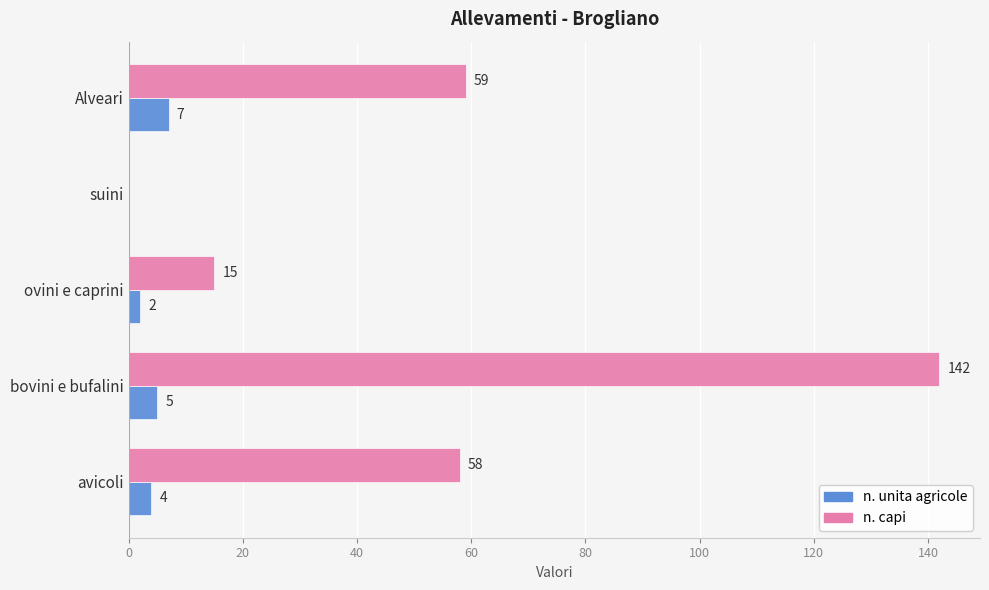

The value of n. unita agricole at Alveari is 7. True or false?

True